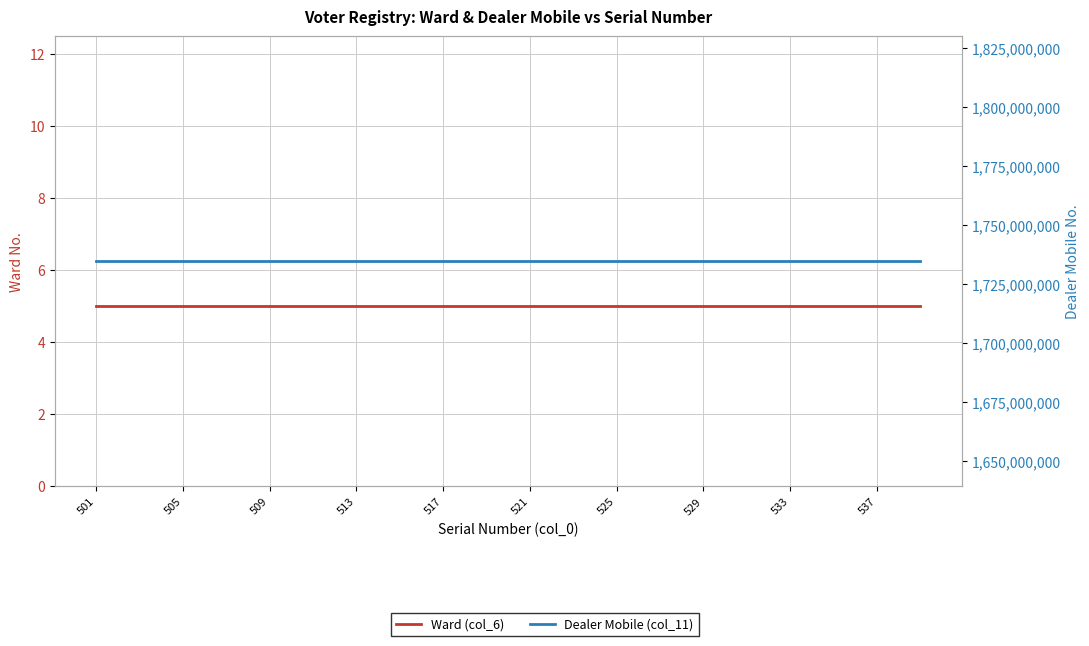

At which category does the chart reach its peak across all series?

501